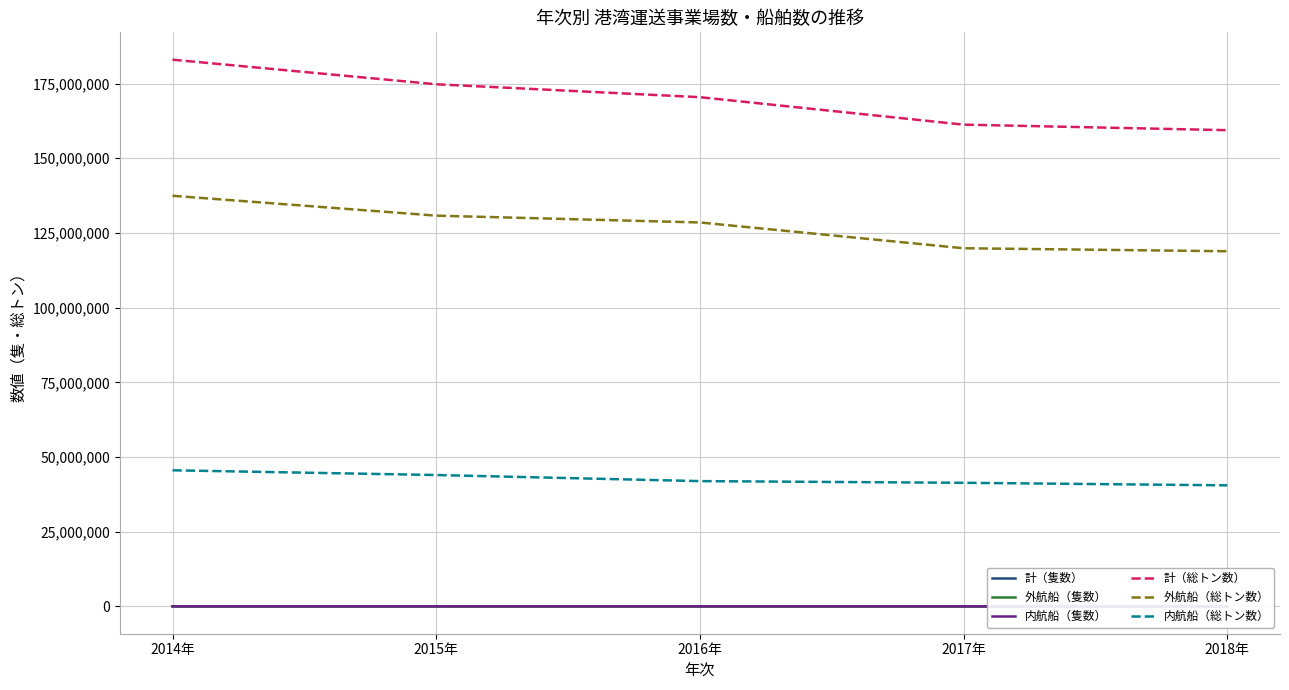

In 外航船（隻数）, how many points are higher than both neighbors (excluding endpoints)?

1